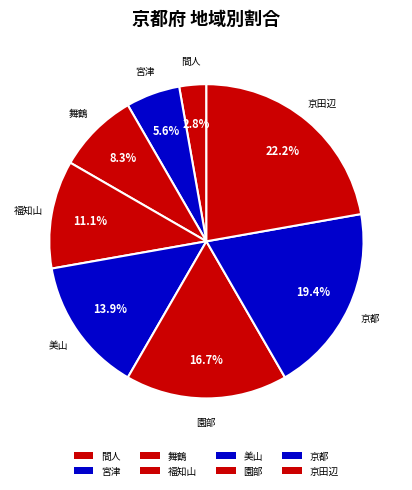

To the nearest percent, what is the difference between the largest and smallest slice percentages?

19%